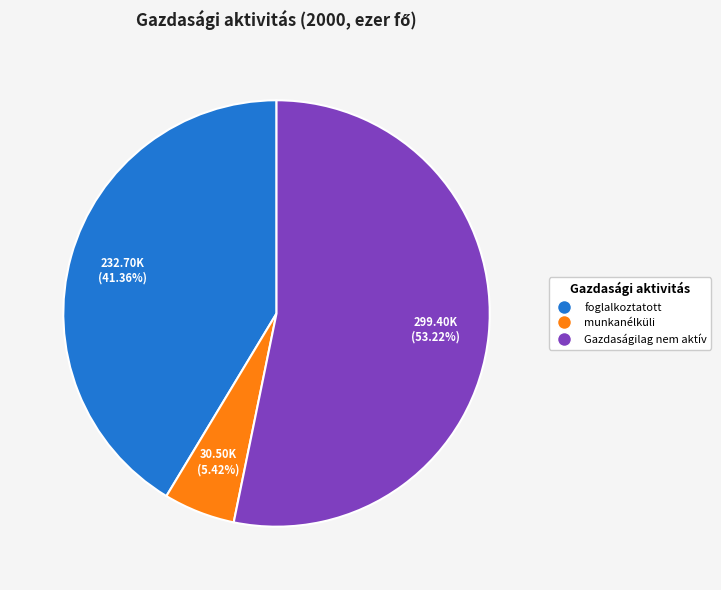

To the nearest percent, what is the difference between the largest and smallest slice percentages?

48%